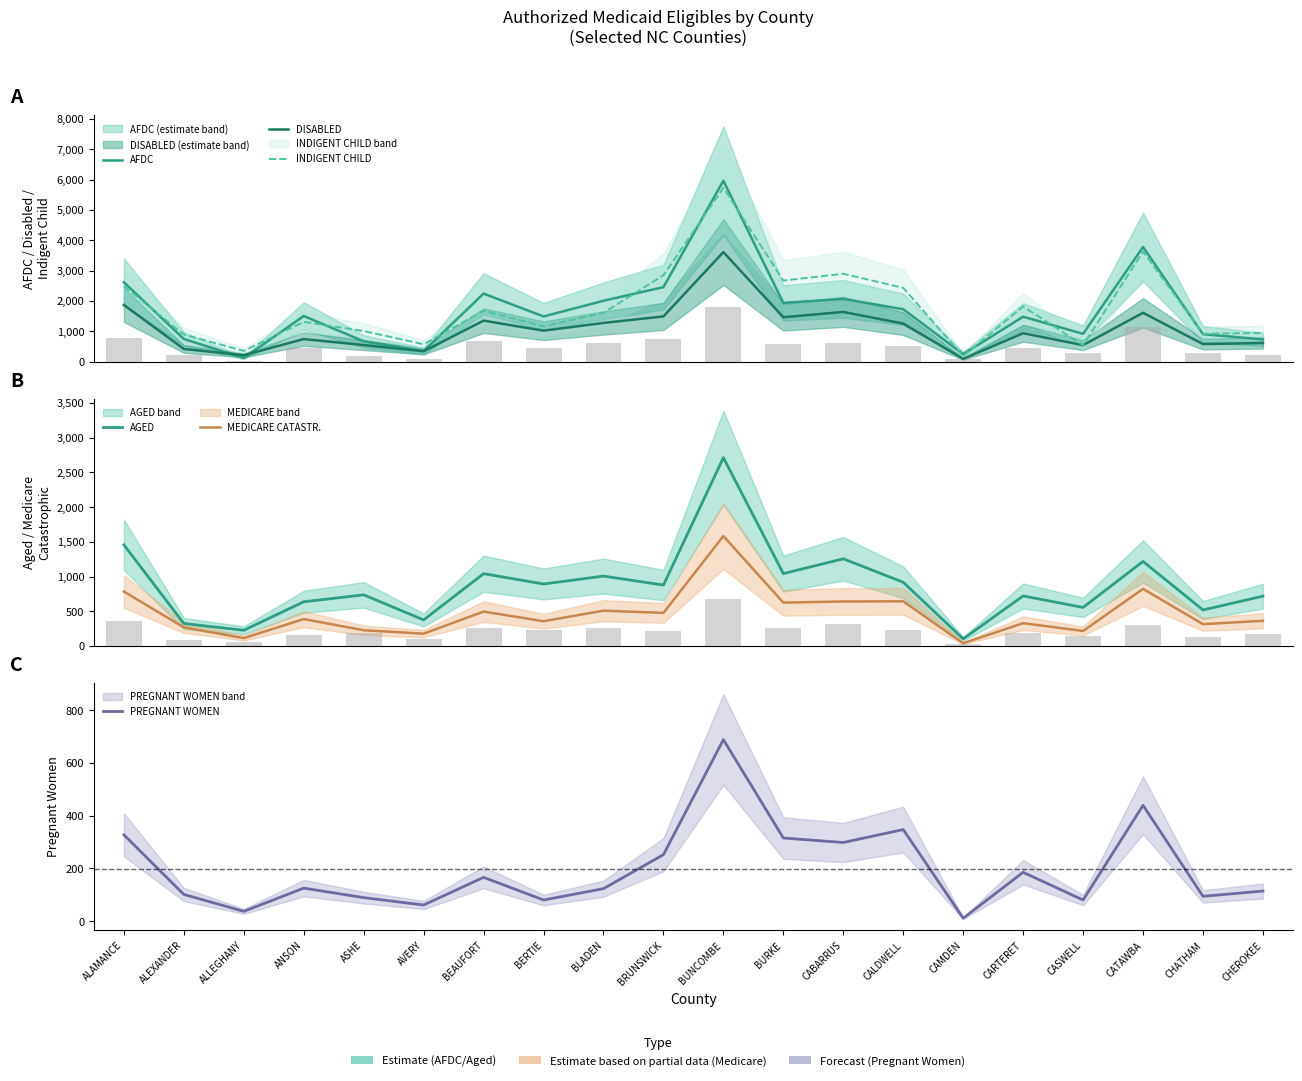

At CATAWBA, list the series in order from smallest to largest.

PREGNANT WOMEN, MEDICARE CATASTR., AGED, DISABLED, INDIGENT CHILD, AFDC